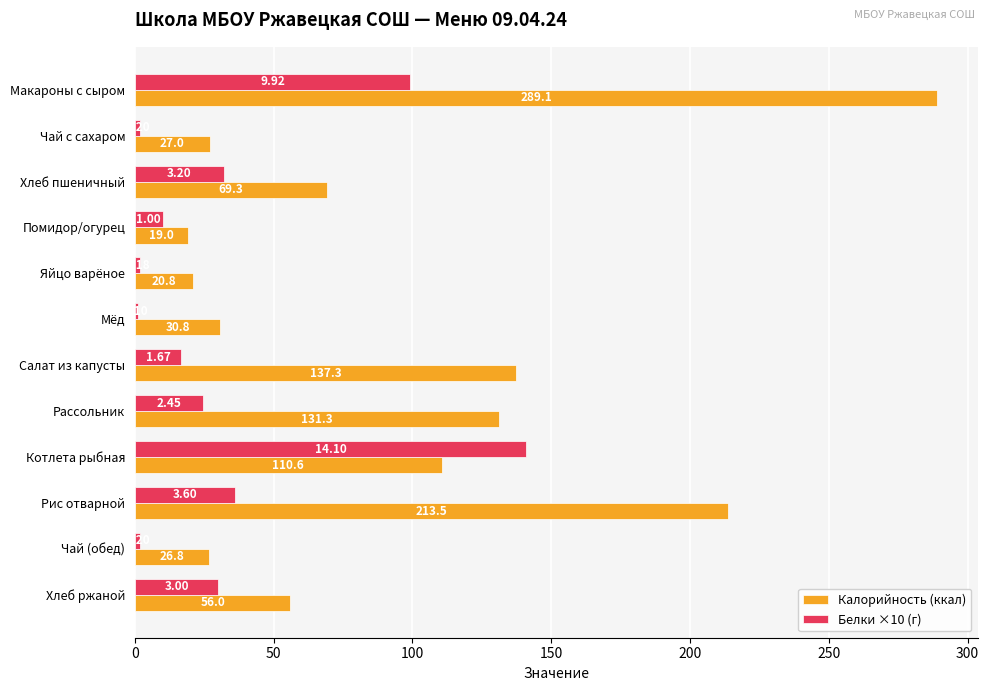

At how many categories does at least one series exceed 106?

5